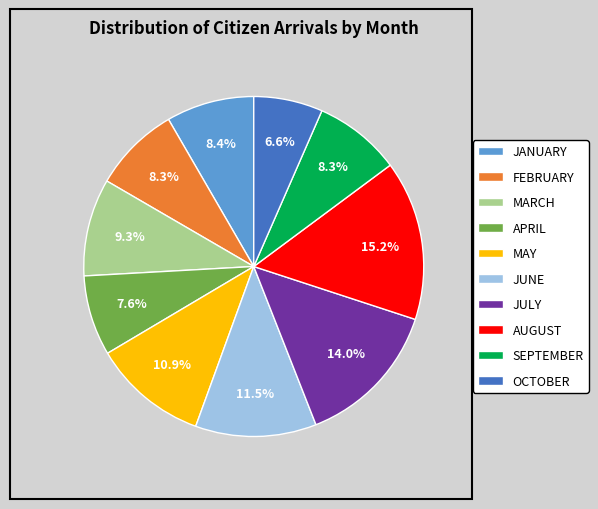

To the nearest percent, what percentage of the pie is FEBRUARY?

8%